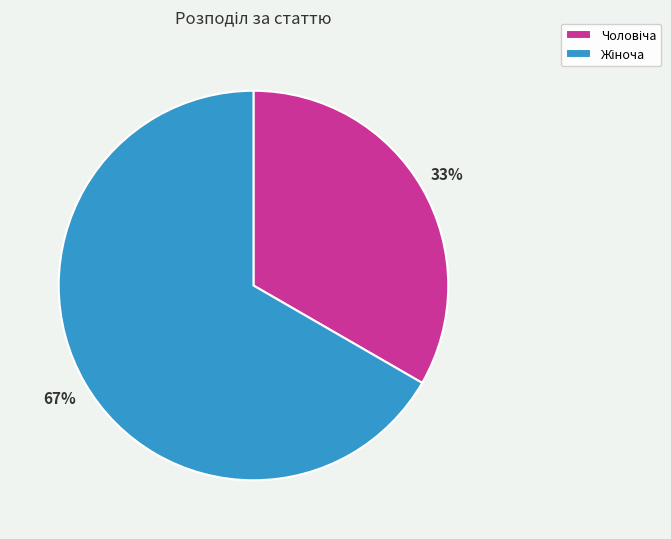

Is there a majority slice in this chart?

Yes